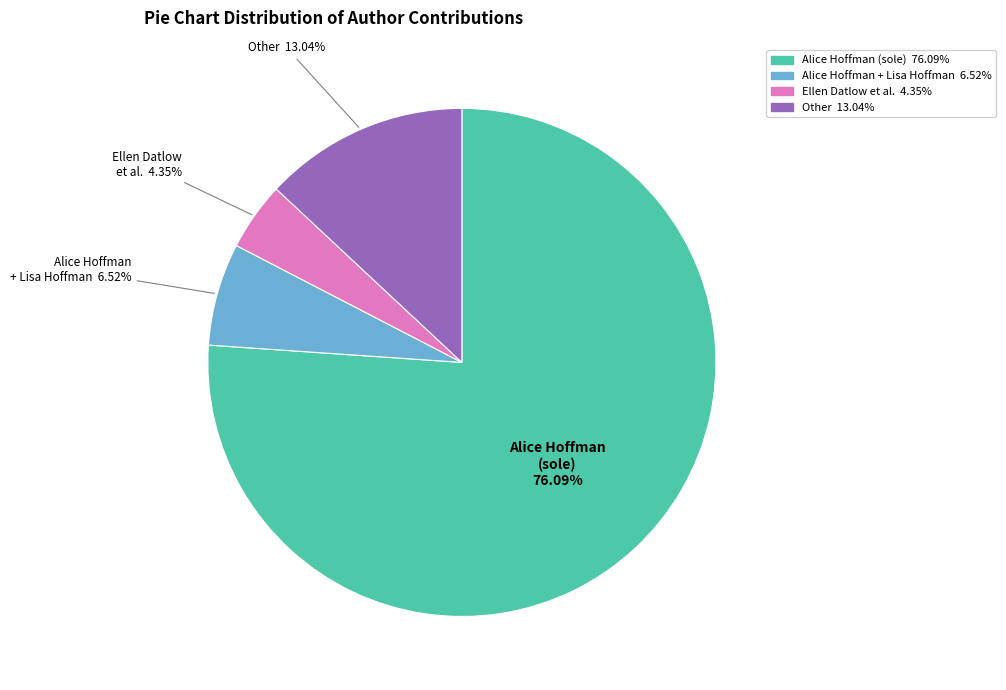

How many segments does this pie chart have?

4